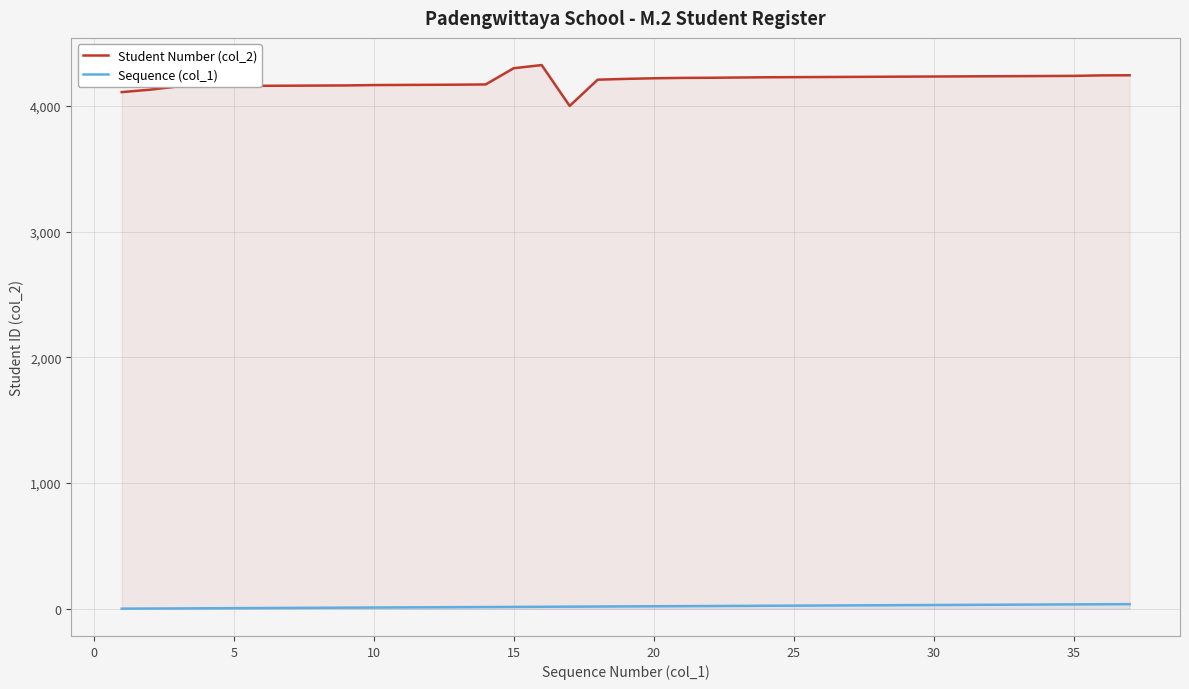

Which series has the largest range (max minus min)?

Student Number (col_2)